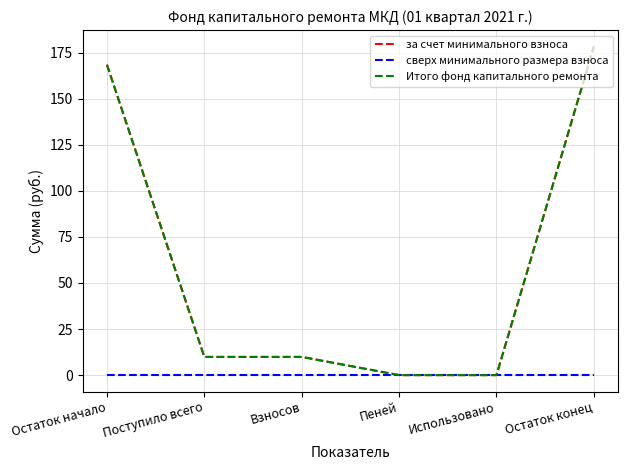

What is the total value across all series at Остаток конец?

356.5